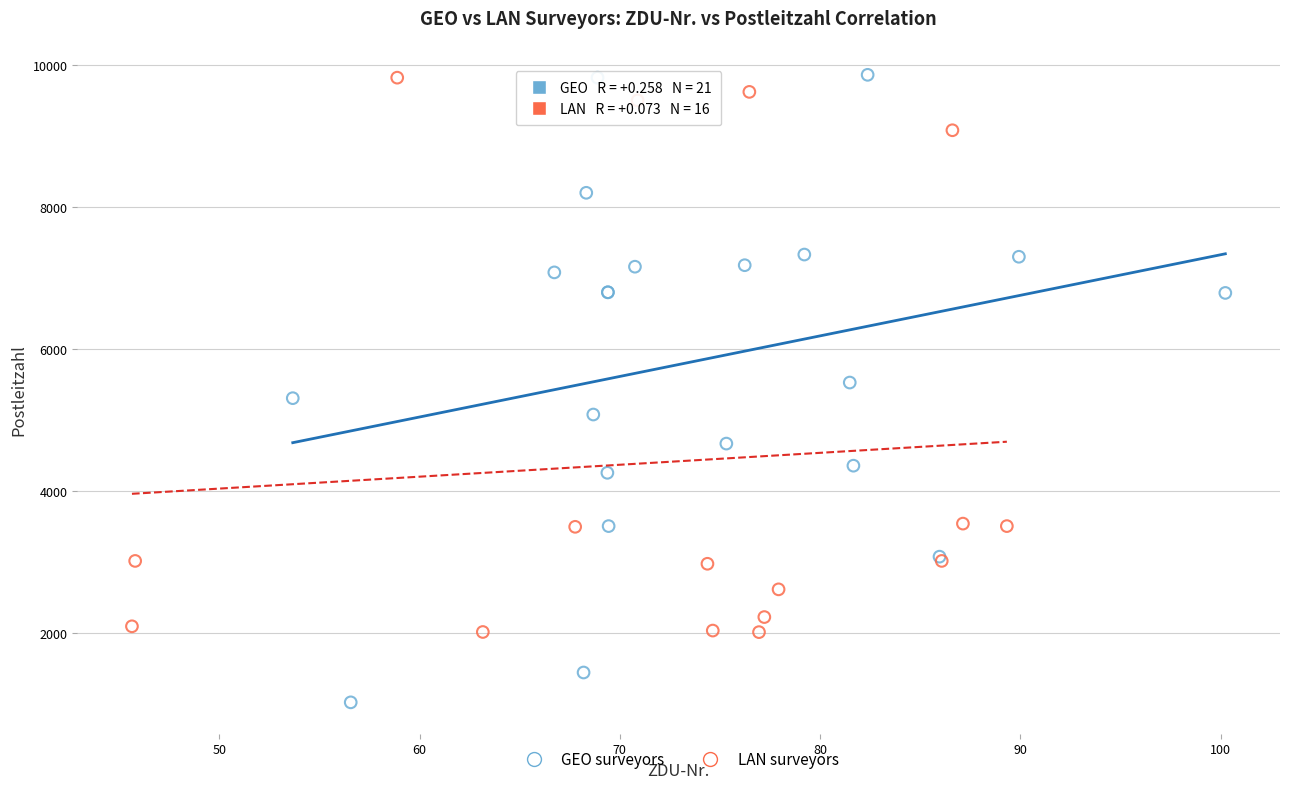

Which series has the widest spread of Y values?

GEO surveyors